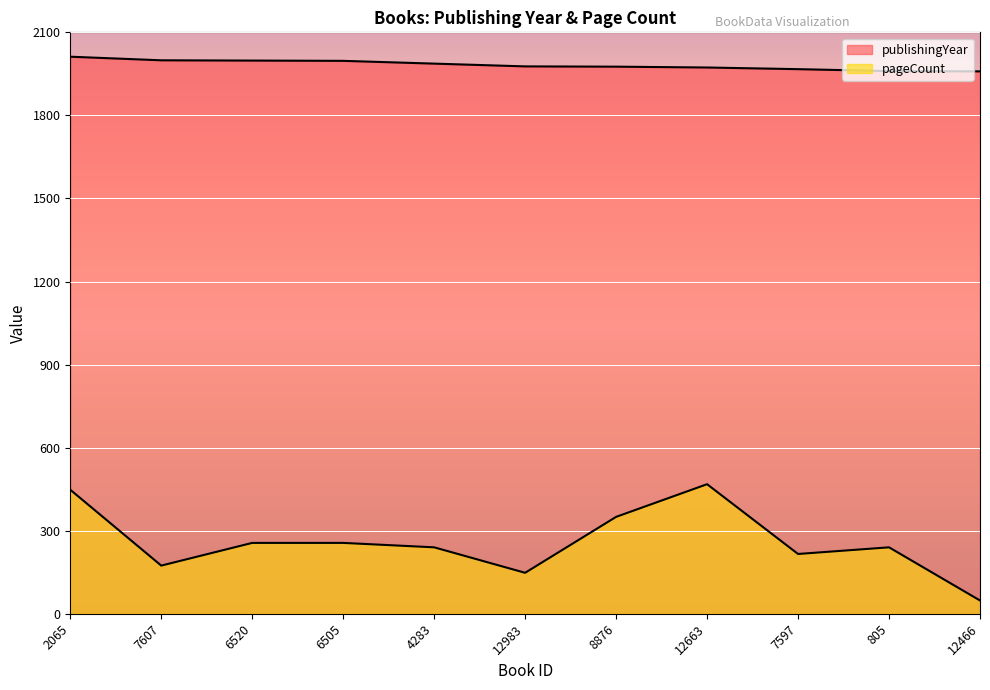

Rank the series by their maximum value, from highest to lowest.

publishingYear, pageCount